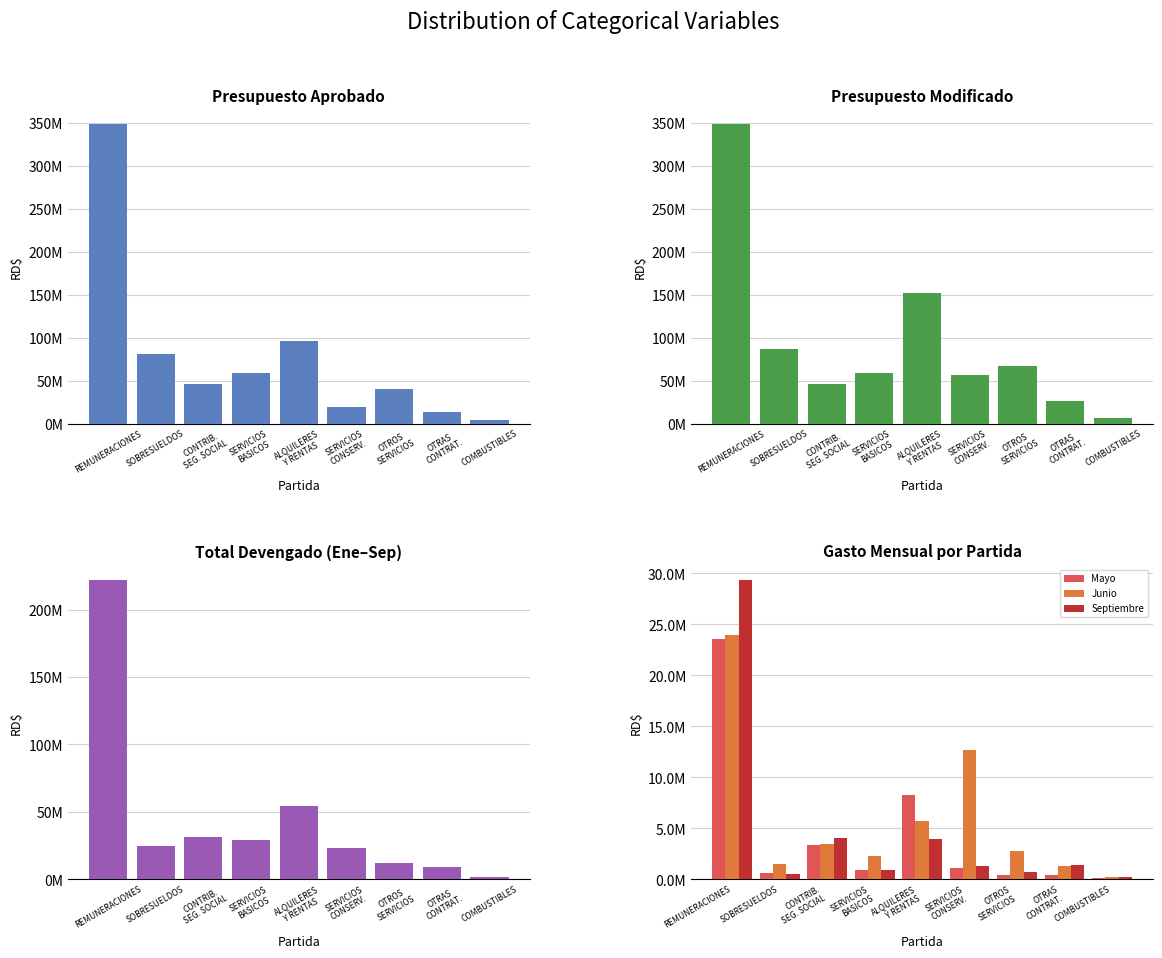

How many bars are there in total?

54